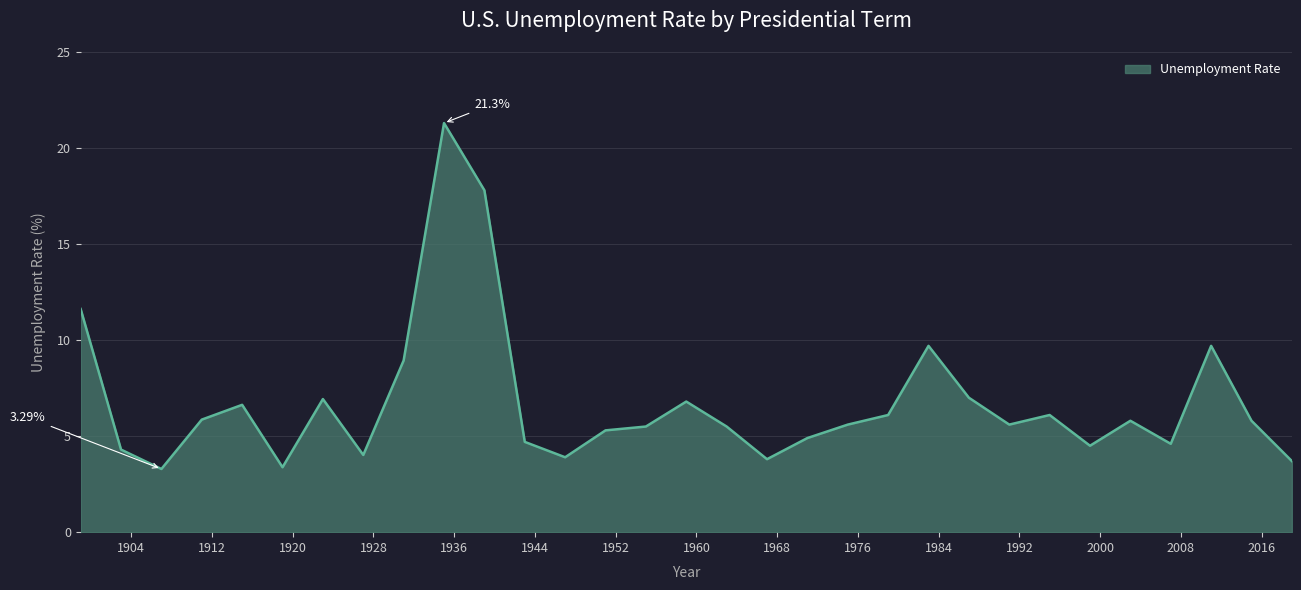

What is the minimum value shown in the chart?

3.3